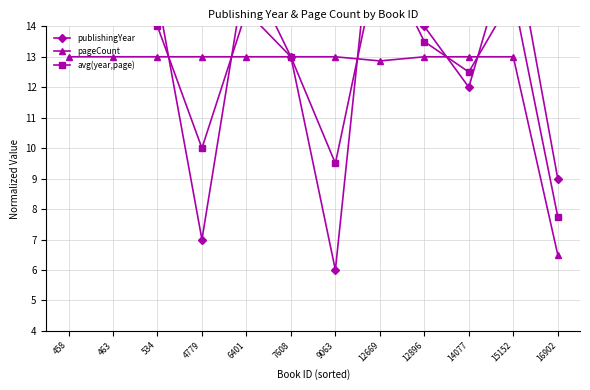

What is the difference between the pageCount values at 458 and 16902?

6.5